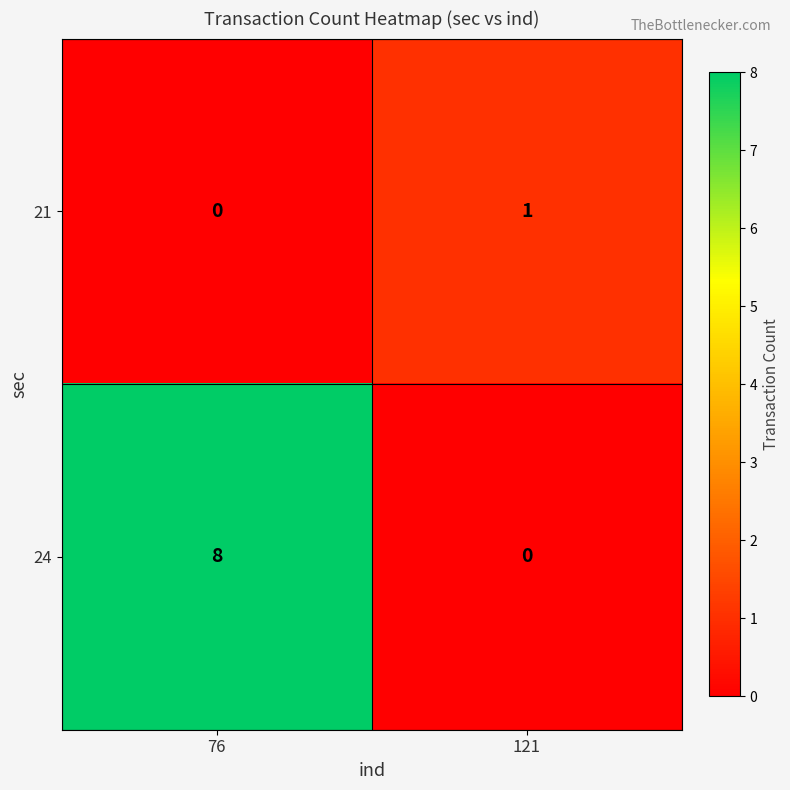

Reading left to right, extract all data points from this chart.

21: 76=0	121=1
24: 76=8	121=0